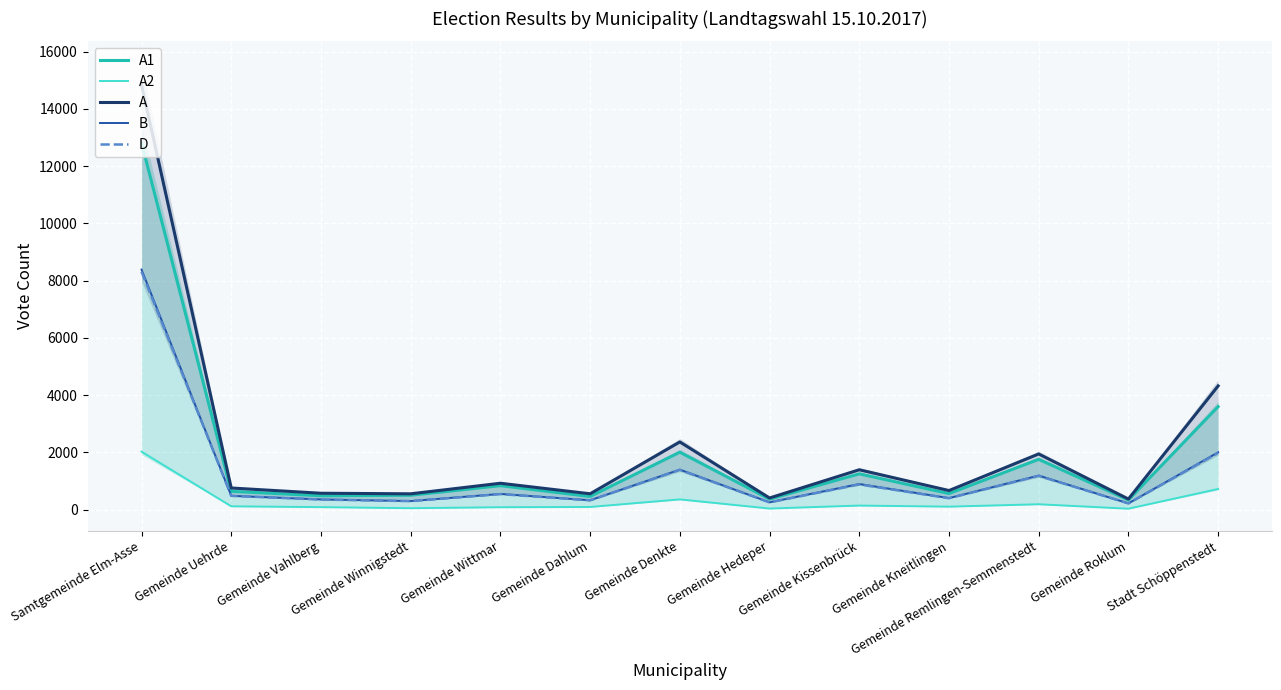

True or false: B has a value of 106 at Gemeinde Winnigstedt.

False